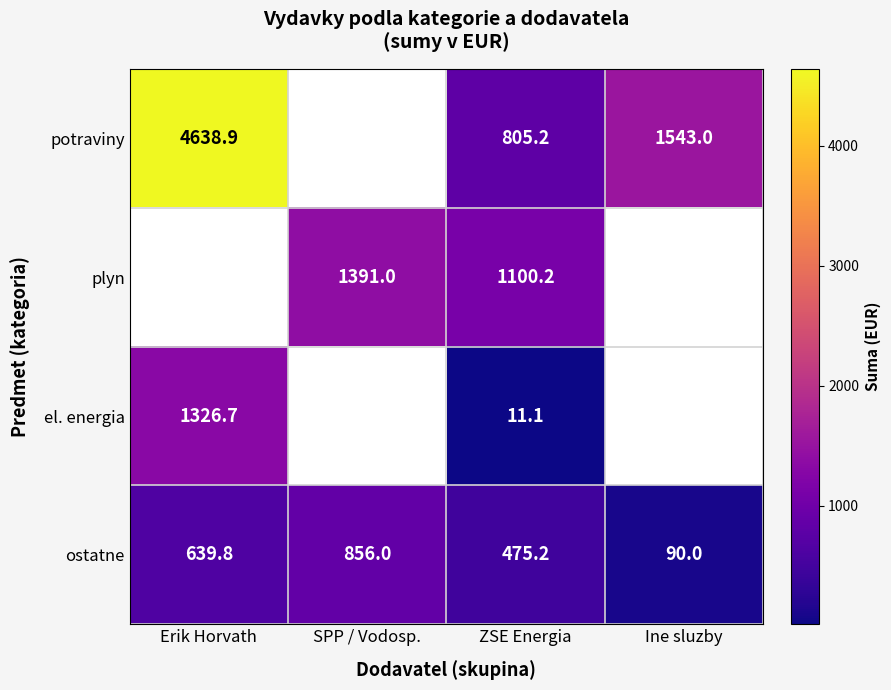

List the labels in order of ostatne value, smallest first.

Ine sluzby, ZSE Energia, Erik Horvath, SPP / Vodosp.